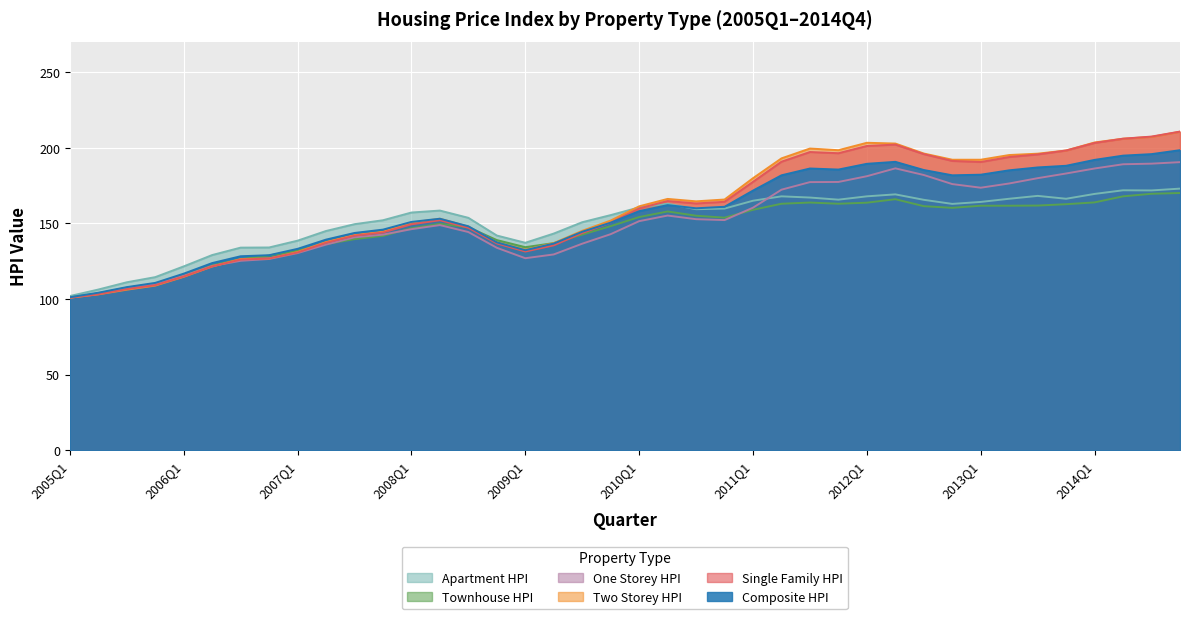

The Two_Storey_HPI series shows 137.5 at 2008Q4. True or false?

True